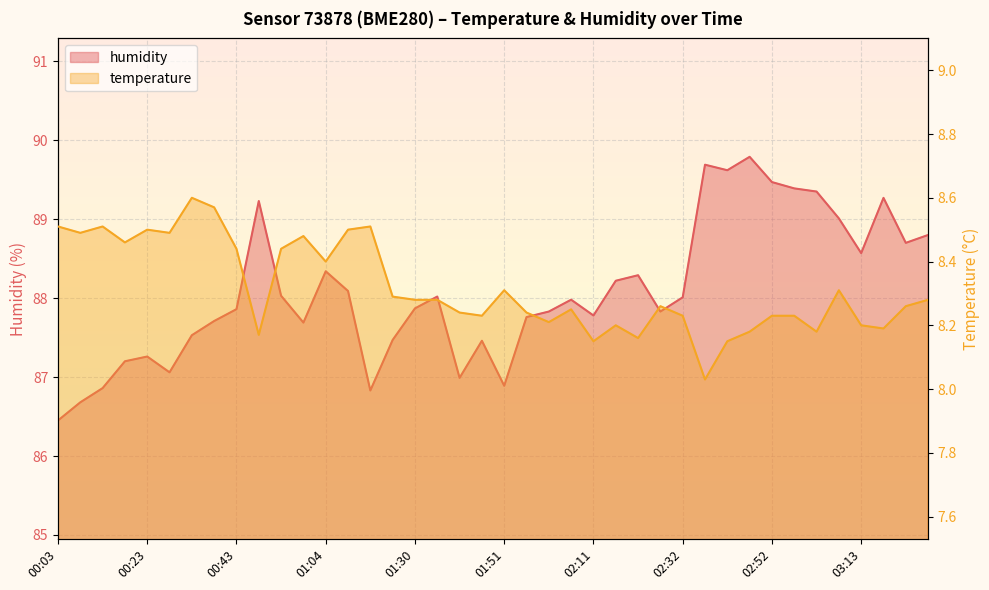

How many values in the humidity series exceed 87?

34